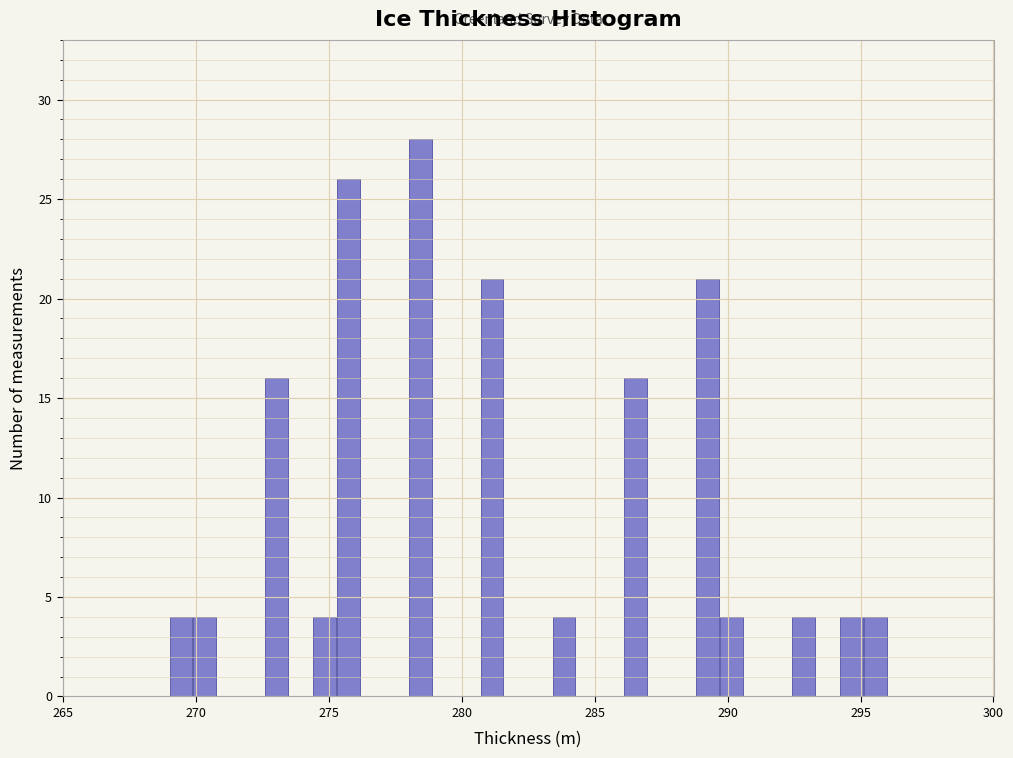

Read against the x-axis, roughly where is the centre of the tallest bar?

278.5